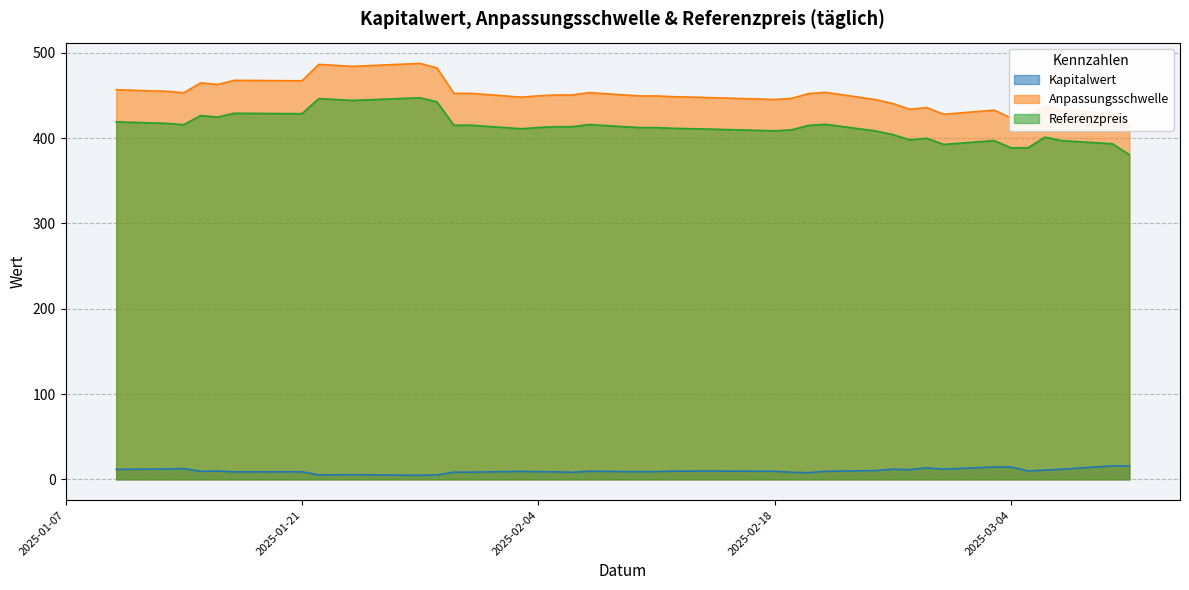

In Kapitalwert, how many points are lower than both neighbors (excluding endpoints)?

11